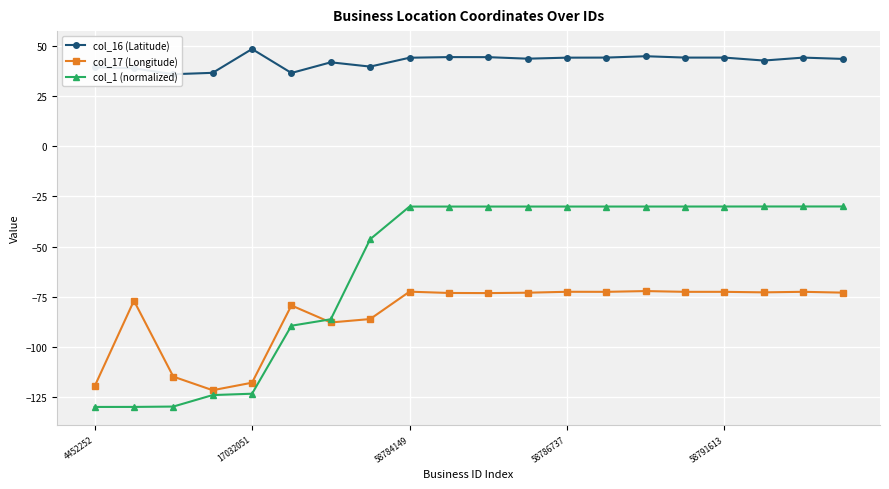

True or false: col_16 (Latitude) has more than 0 interior local peaks.

True